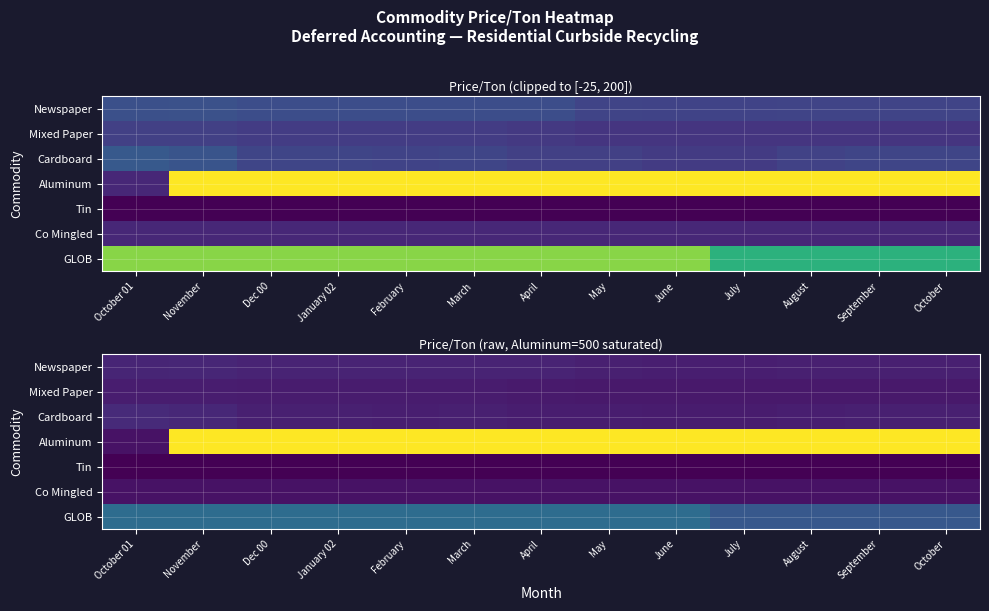

How many data points does each series have?

13